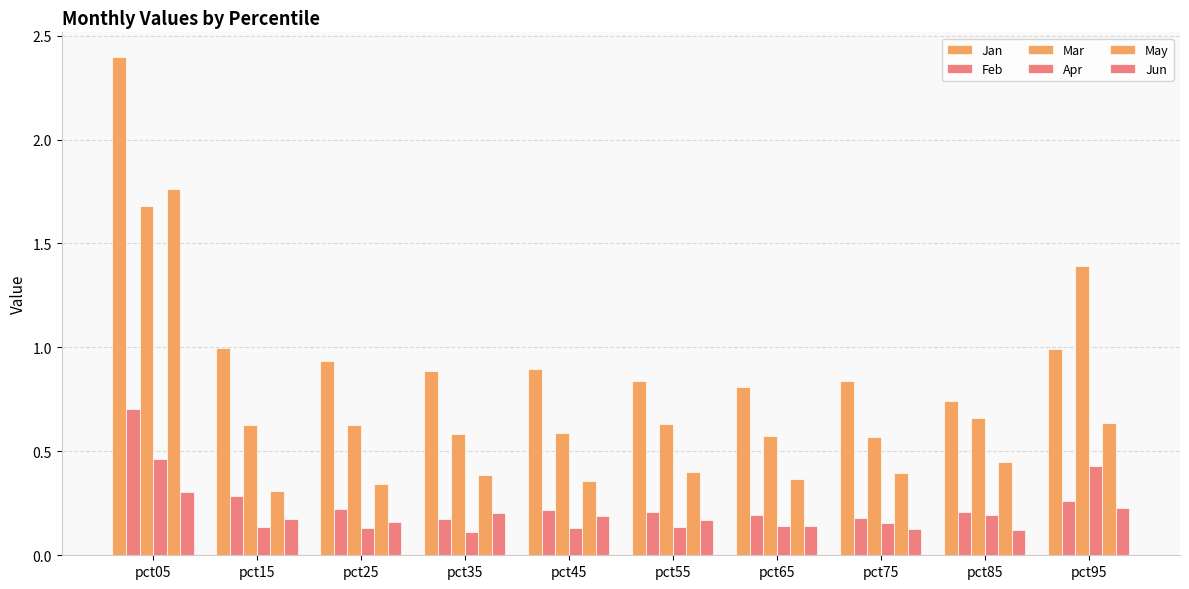

Which has a higher value, pct45 or pct65?

pct45